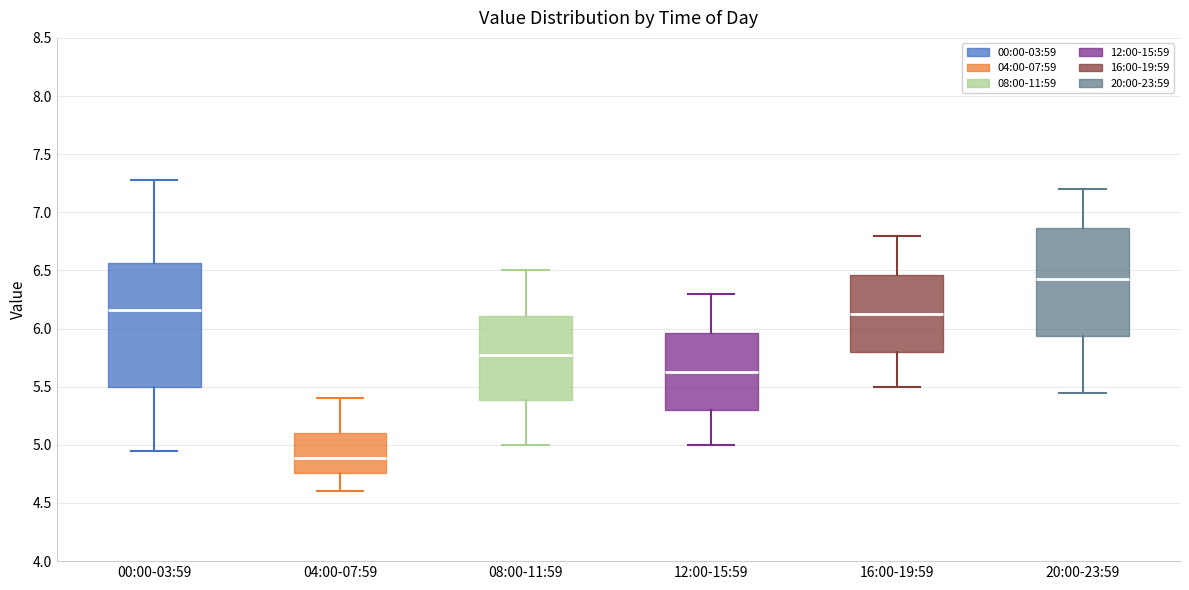

Which box has the lowest median line?

04:00-07:59